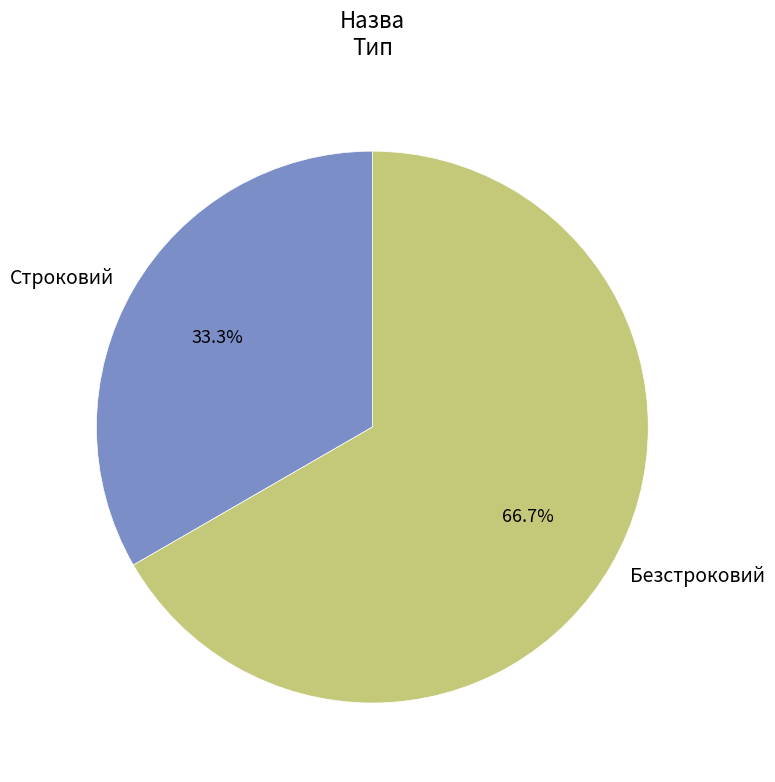

To the nearest percent, what is the difference between the Безстроковий and Строковий slice percentages?

33%